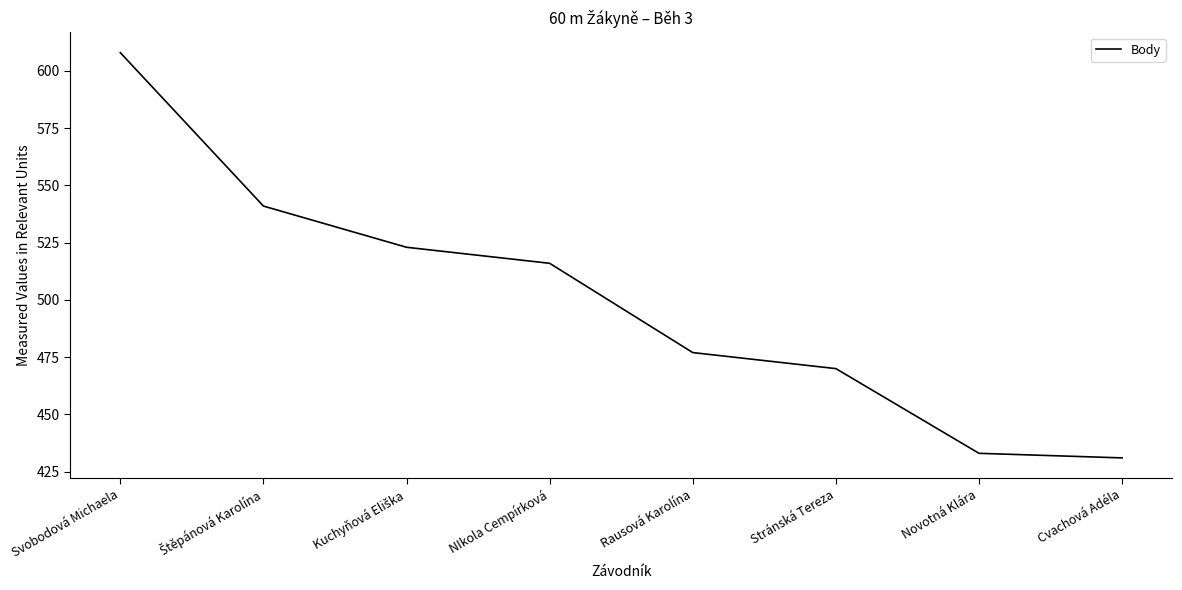

True or false: there are more than 2 points higher than both neighbors.

False